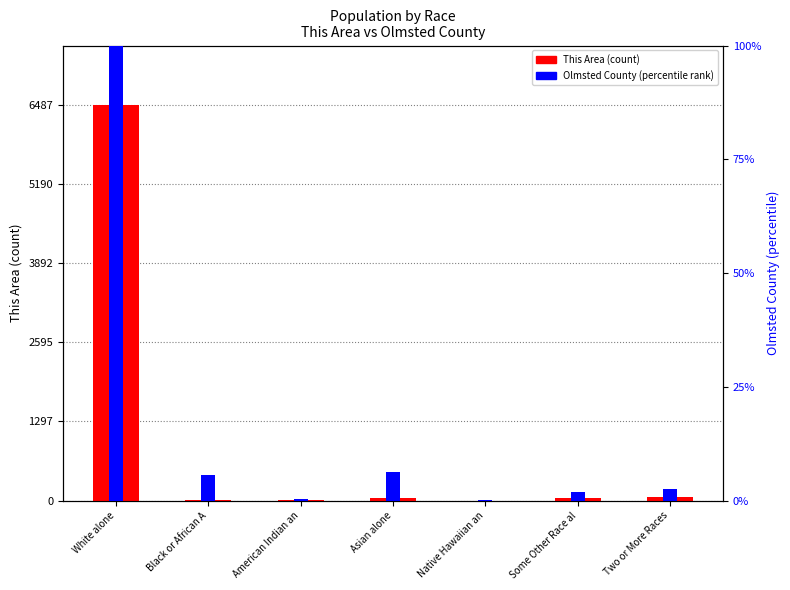

What is the difference between the maximum and minimum values in the This Area series?

6487.0